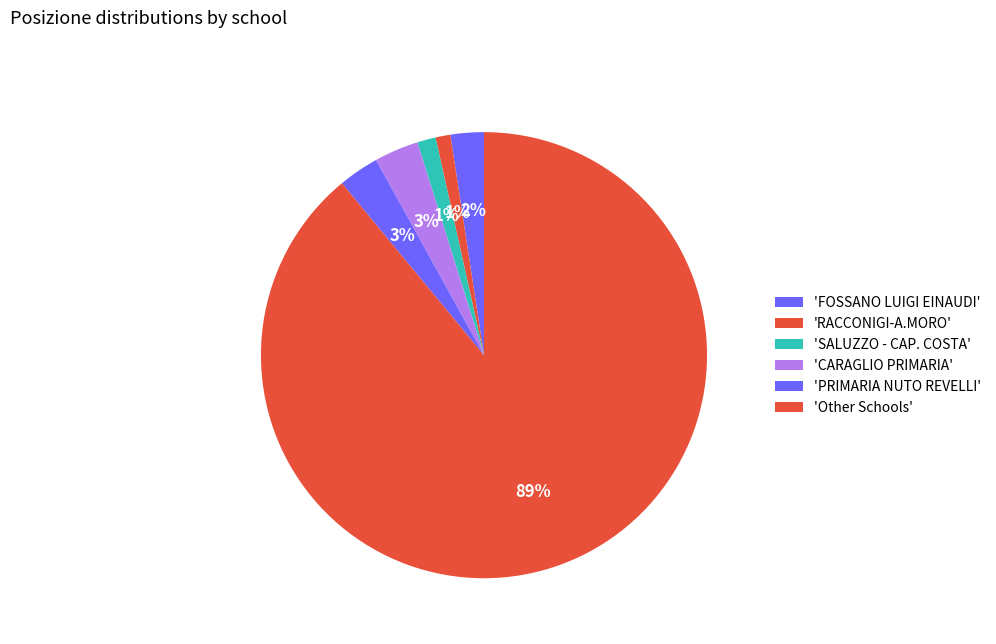

How many slices are in this pie chart?

6